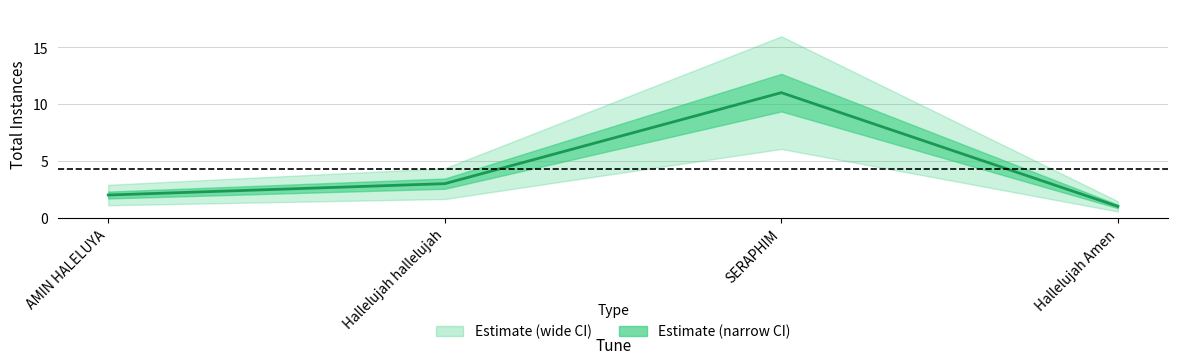

Does the chart display data point markers on the line(s)?

No